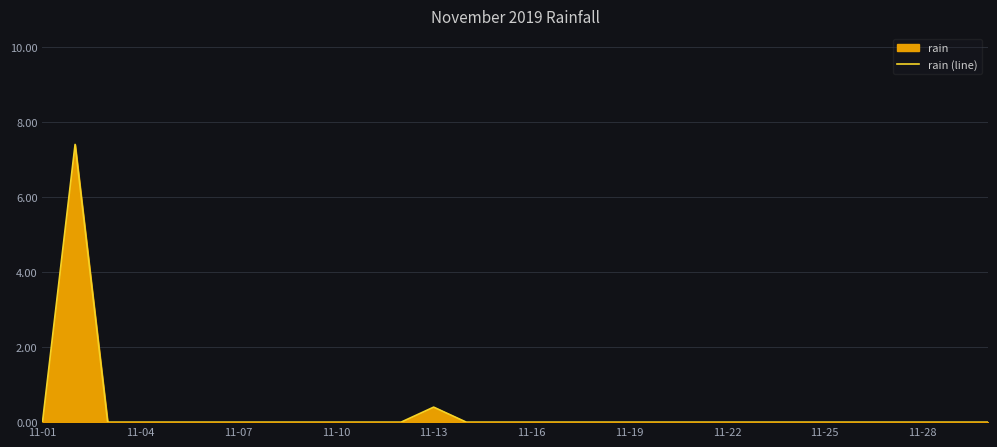

True or false: the data shows 0.0 at 11-19.

True